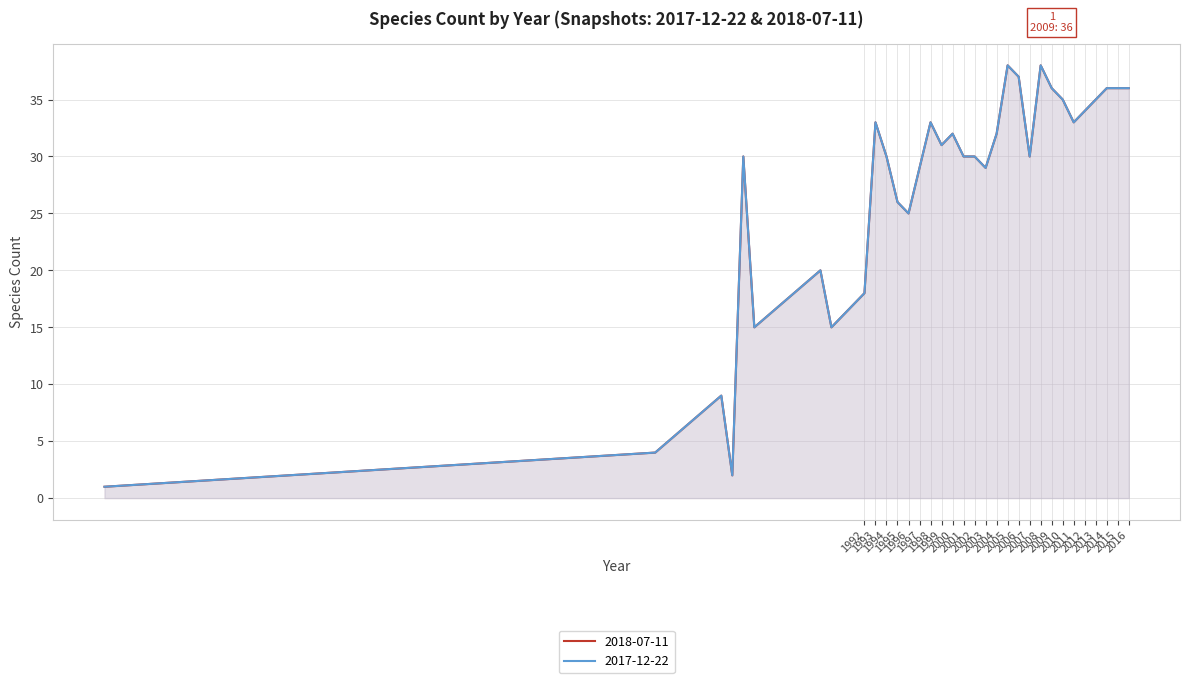

What is the value of the 2018-07-11 point at the 30th from the left?

35